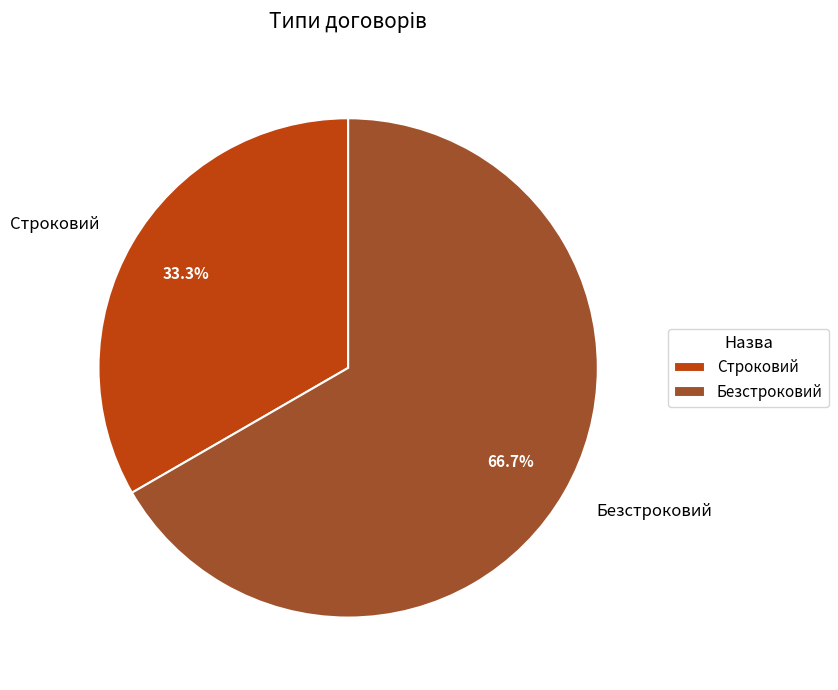

Count the number of slices in the pie.

2